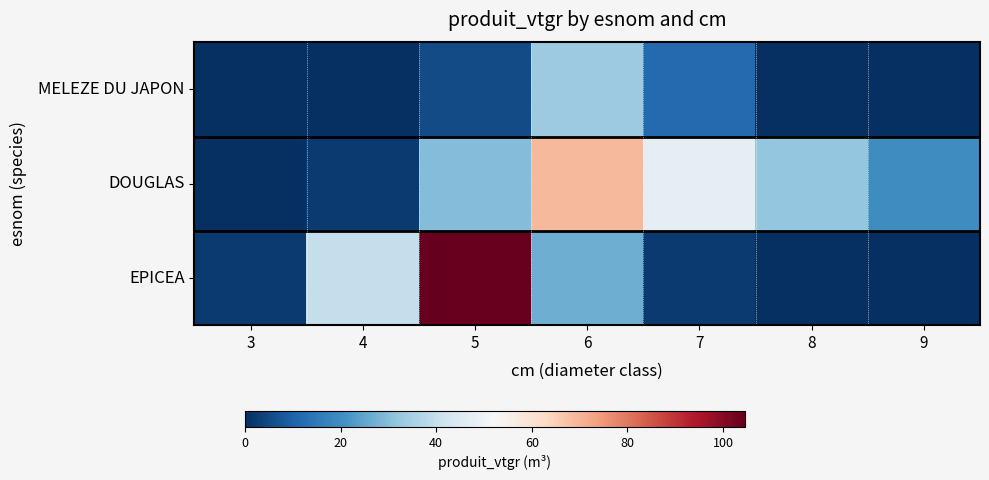

Reading left to right, transcribe all the data shown in this chart.

EPICEA: 3=2.4	4=39.7	5=104.6	6=26.8	7=2.3	8=0.0	9=0.0
DOUGLAS: 3=0.0	4=2.1	5=29.8	6=69.2	7=47.7	8=32.0	9=19.8
MELEZE DU JAPON: 3=0.0	4=0.0	5=5.6	6=33.4	7=11.8	8=0.0	9=0.0